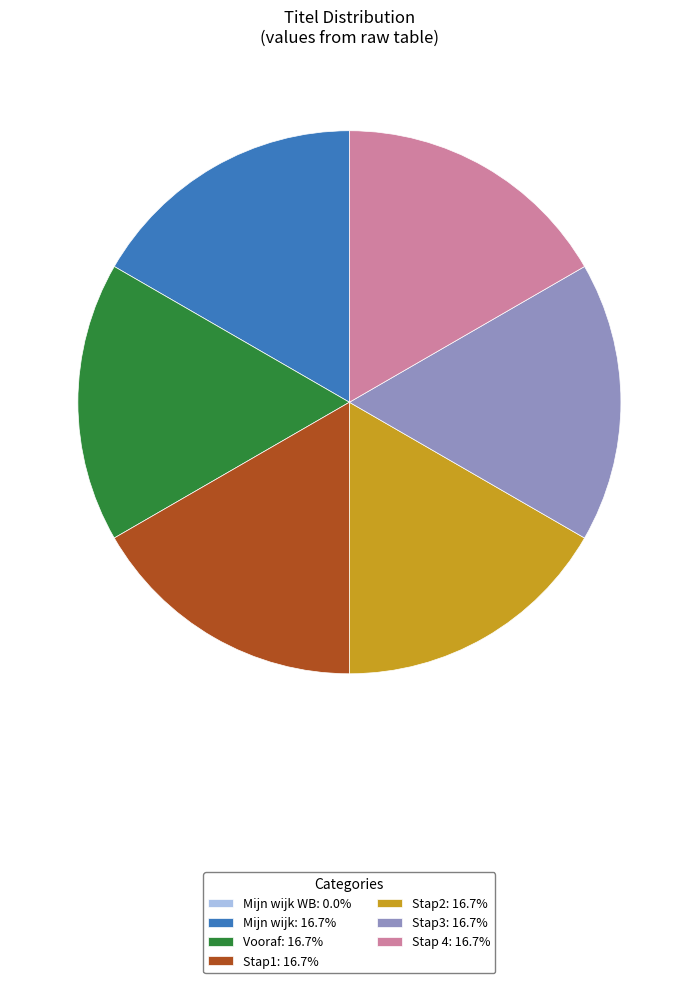

What is the ratio of the value at Stap3: 16.7% to the value at Vooraf: 16.7%?

1.0